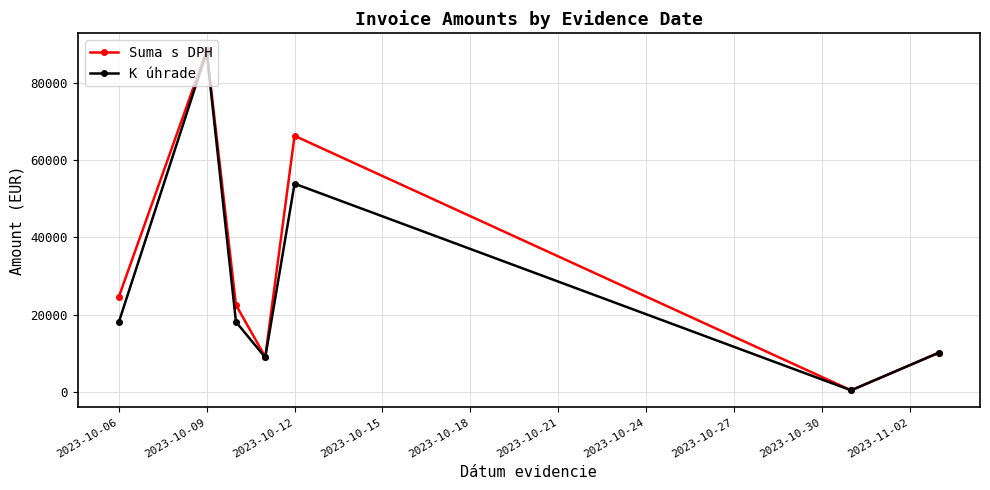

How many data points in K úhrade are above 18033?

4